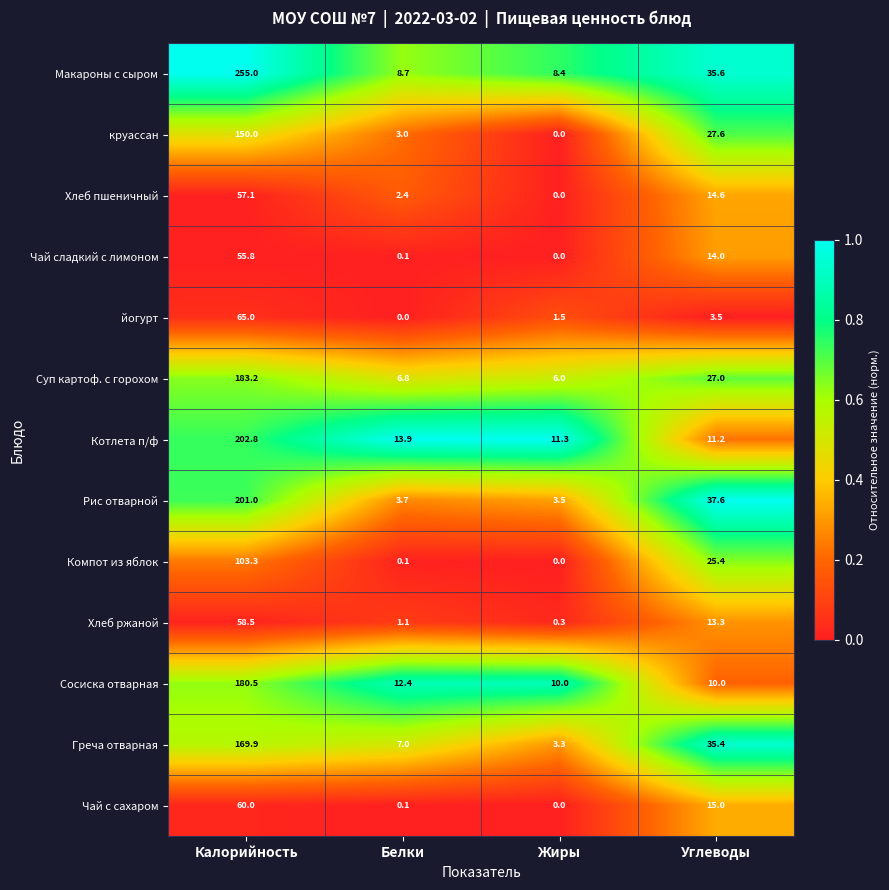

Is the value of Чай с сахаром at Калорийность greater than the value of Хлеб пшеничный at Жиры?

Yes